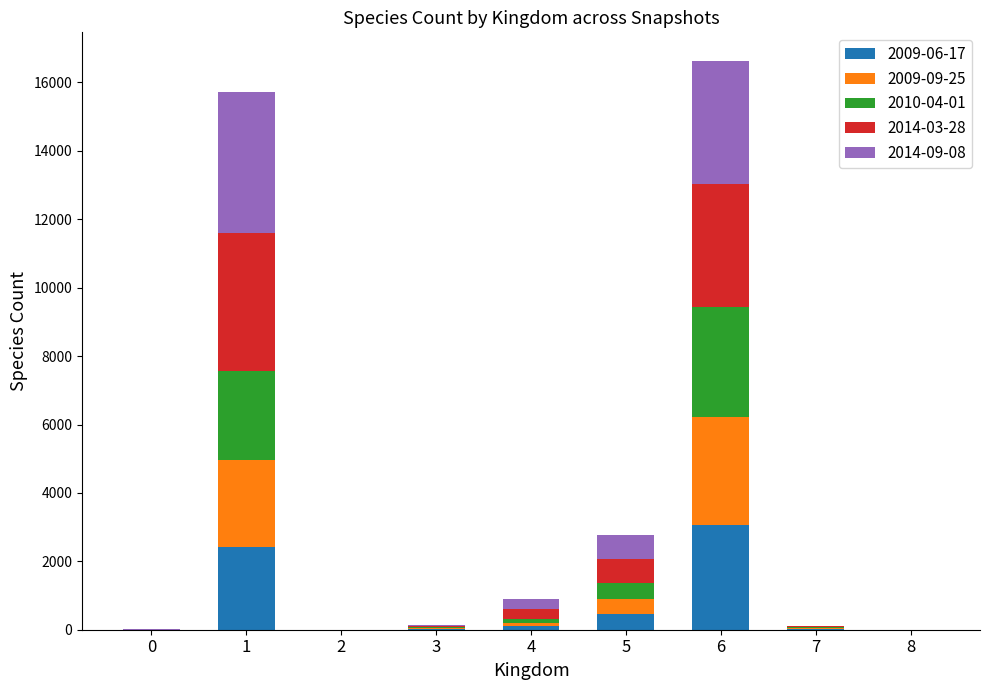

The value of 2009-06-17 at 8 is -2128. True or false?

False